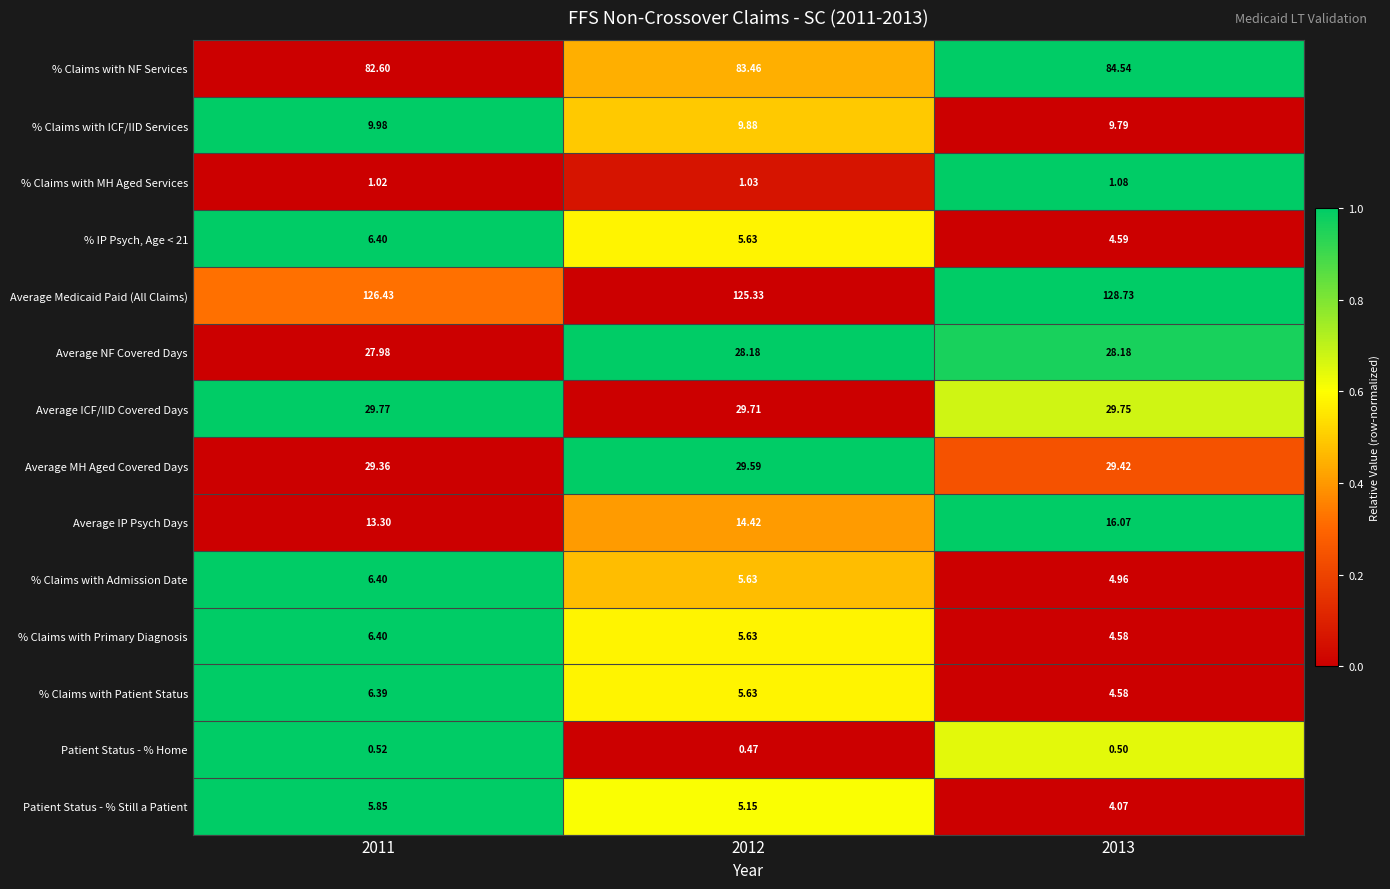

Is the value of % Claims with MH Aged Services at 2011 greater than the value of Patient Status - % Still a Patient at 2011?

No